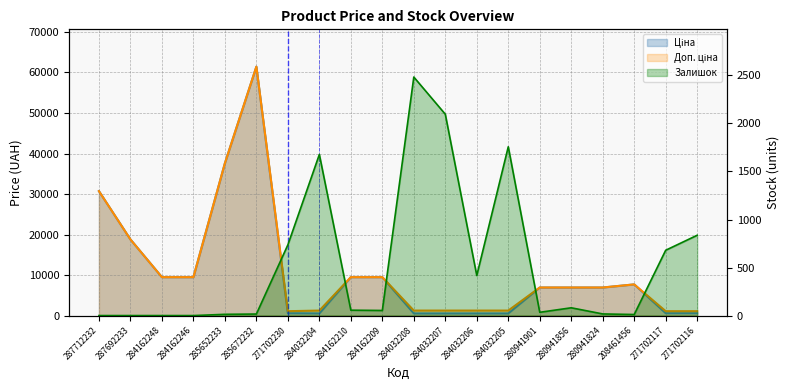

Does the chart display data point markers on the line(s)?

No